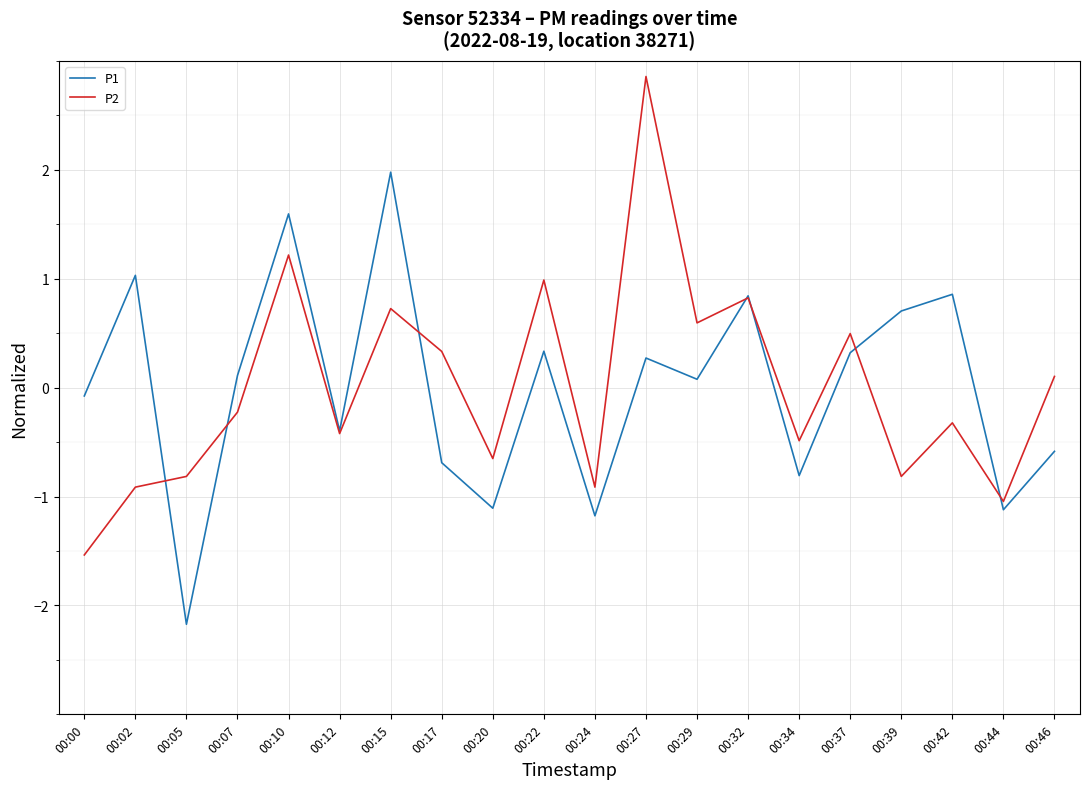

Which series ends up on top after the final intersection of P1 and P2?

P2